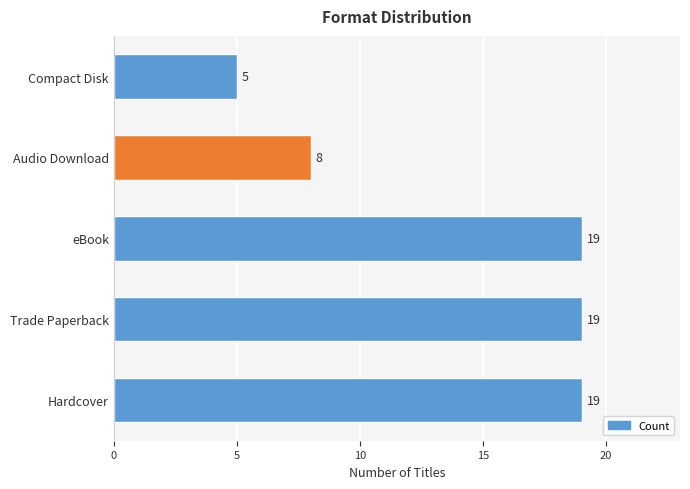

Which label corresponds to the smallest value in the chart?

Compact Disk